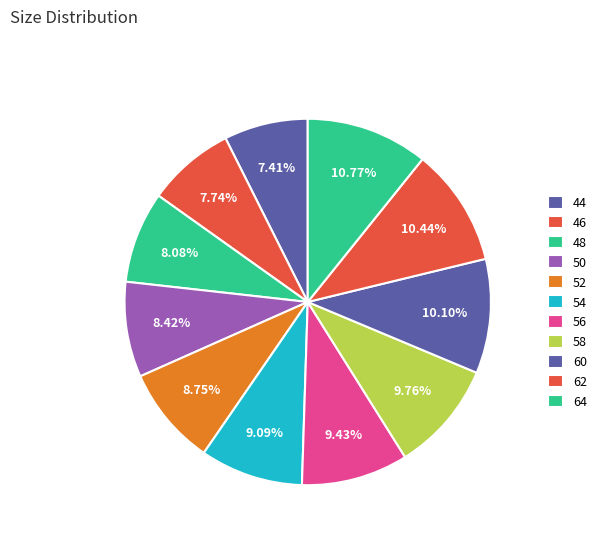

Which slice is the largest?

64